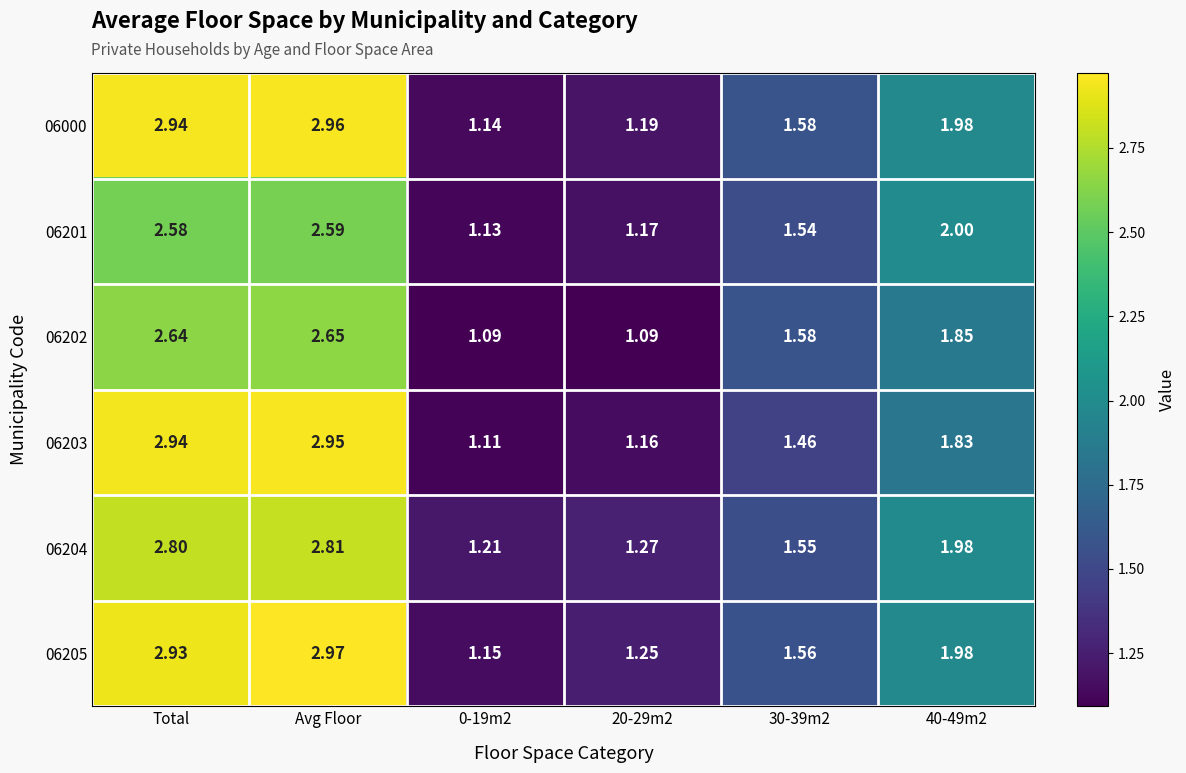

At which label does 06000 reach its peak?

Avg Floor